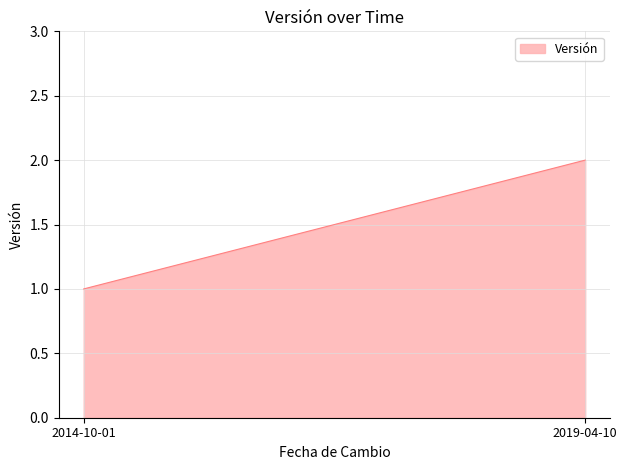

Which has a higher value, 2014-10-01 or 2019-04-10?

2019-04-10